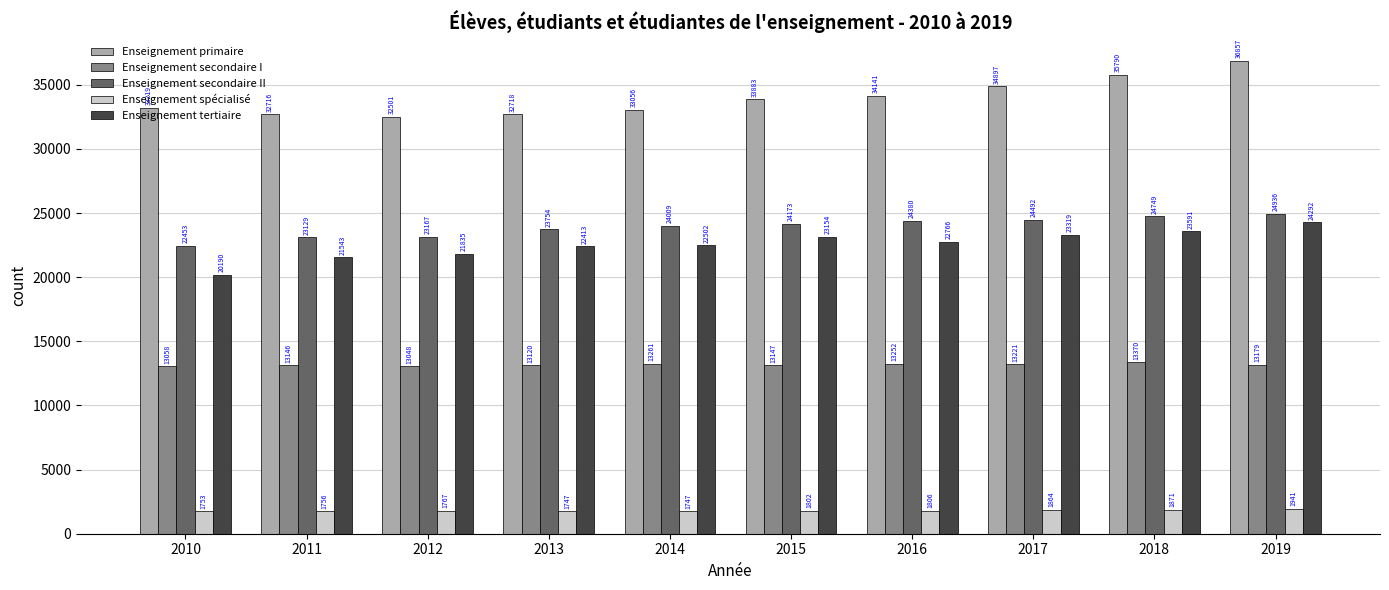

True or false: Enseignement secondaire II has a value of 11105 at 2016.

False